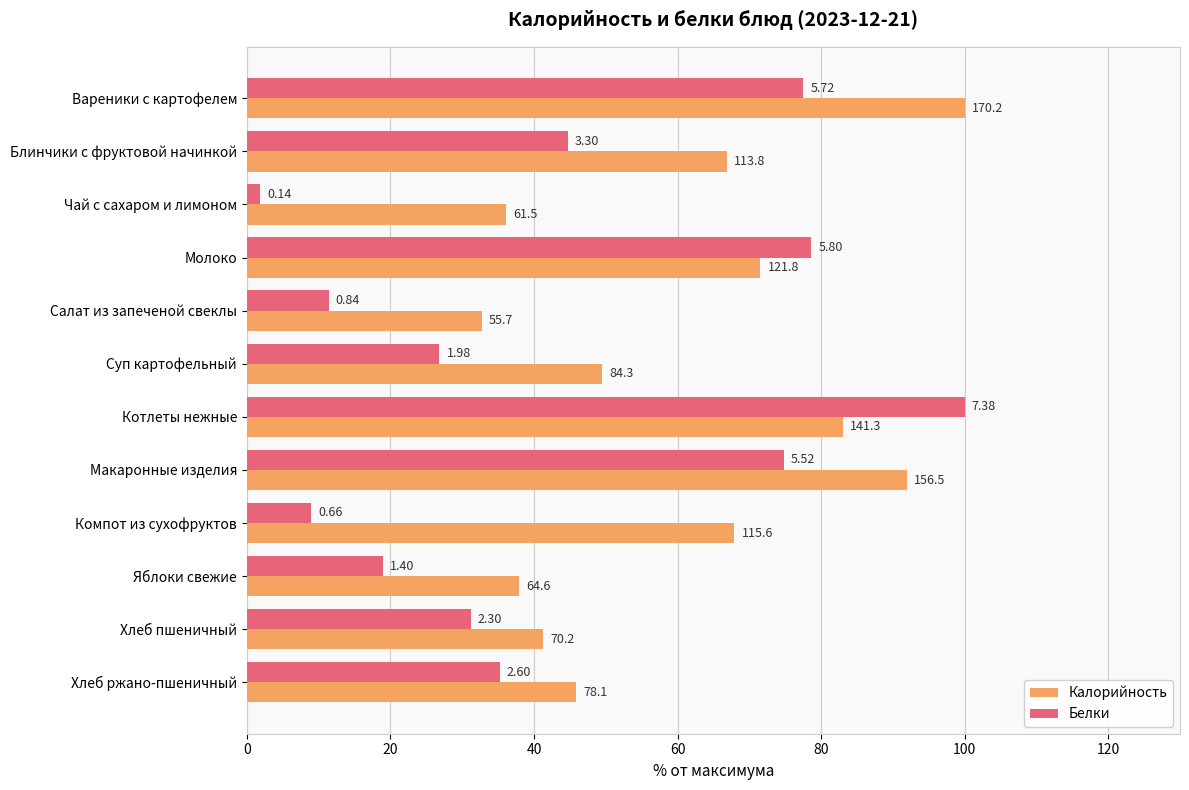

What are all the series names shown in the legend?

Калорийность, Белки